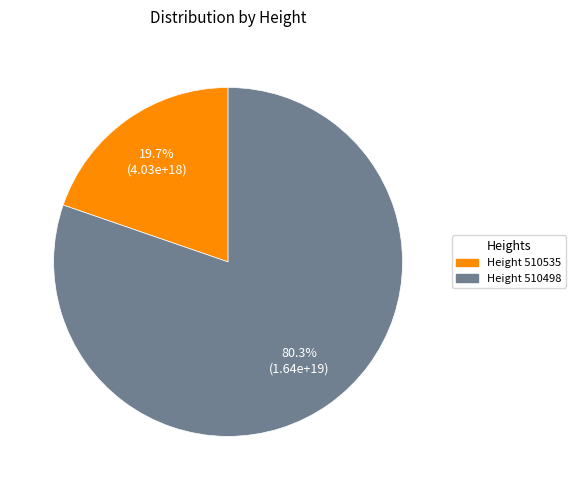

Does any single category account for the majority?

Yes